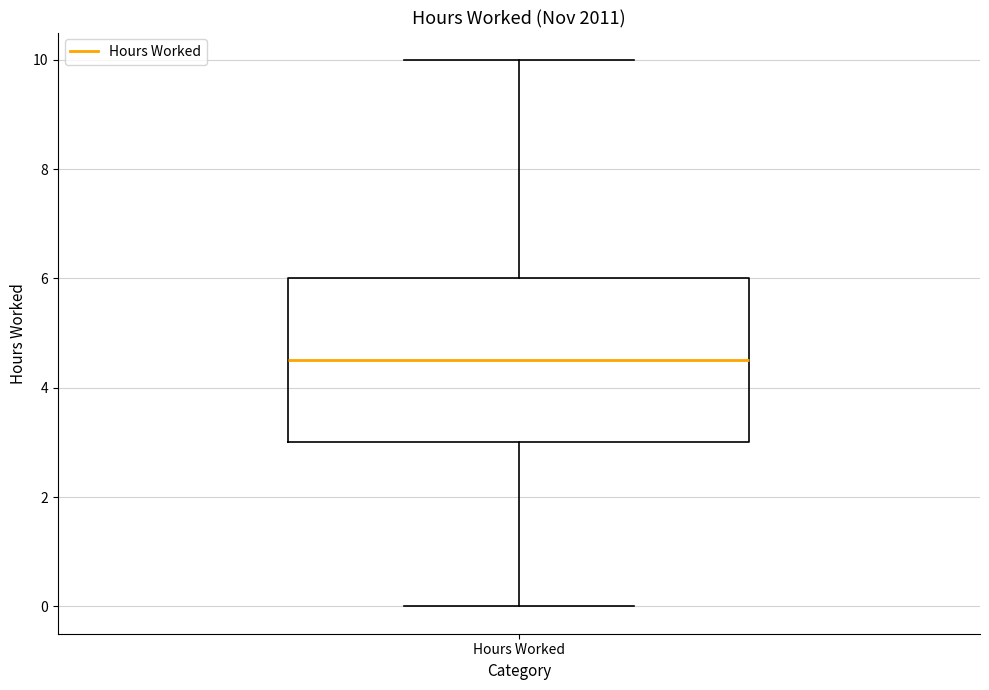

Where does the lower whisker of the box for Hours Worked end on the y-axis? The values are not printed on the chart, so give them approximately, as read against the axis.

0.0